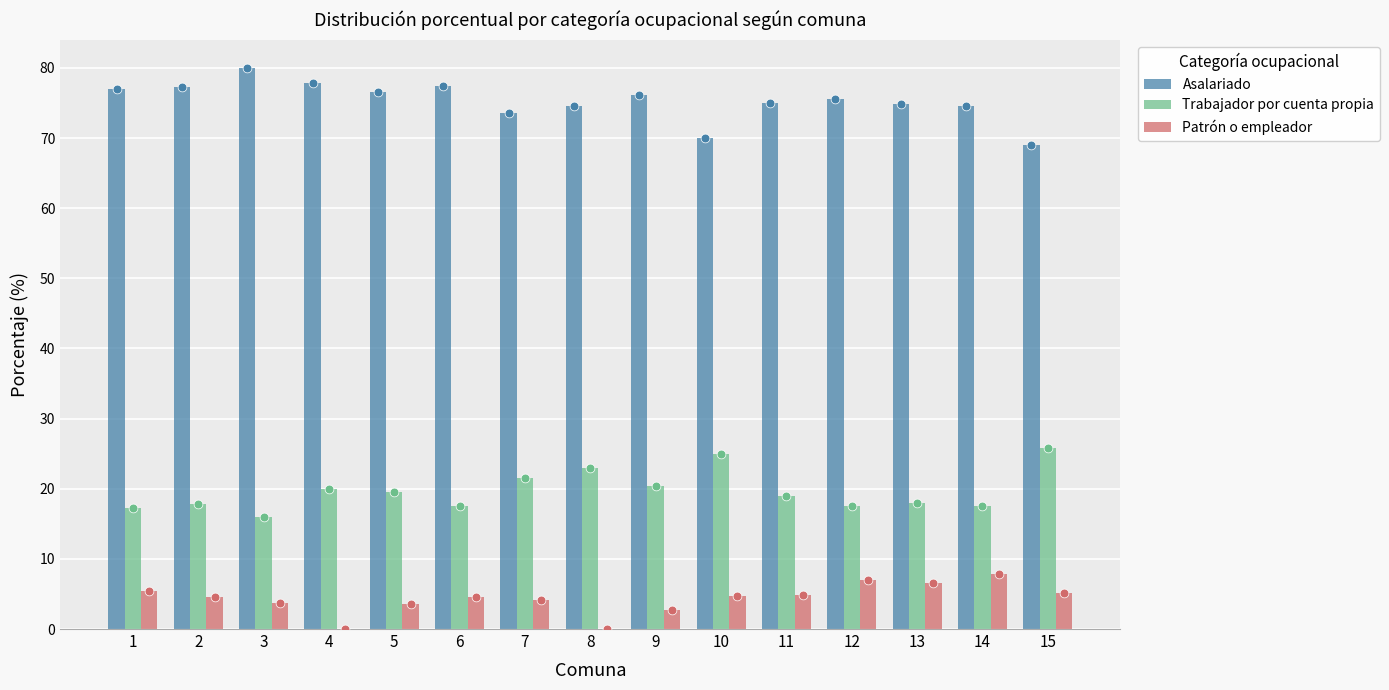

What is the total value across all series at 5?

99.6